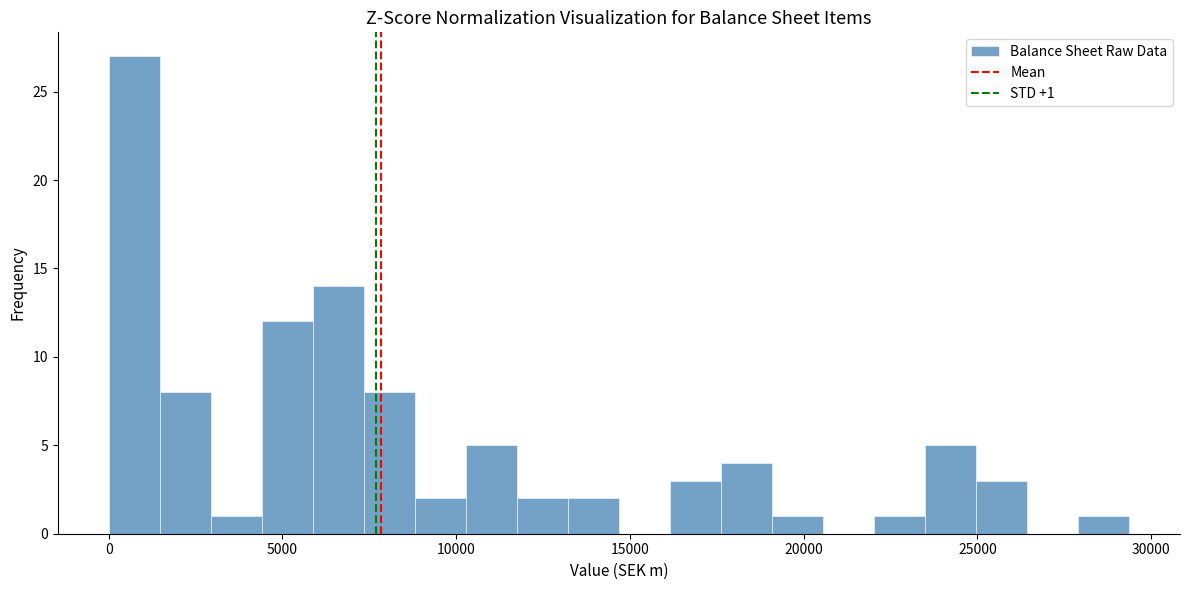

Read against the x-axis, roughly where is the centre of the tallest bar?

500